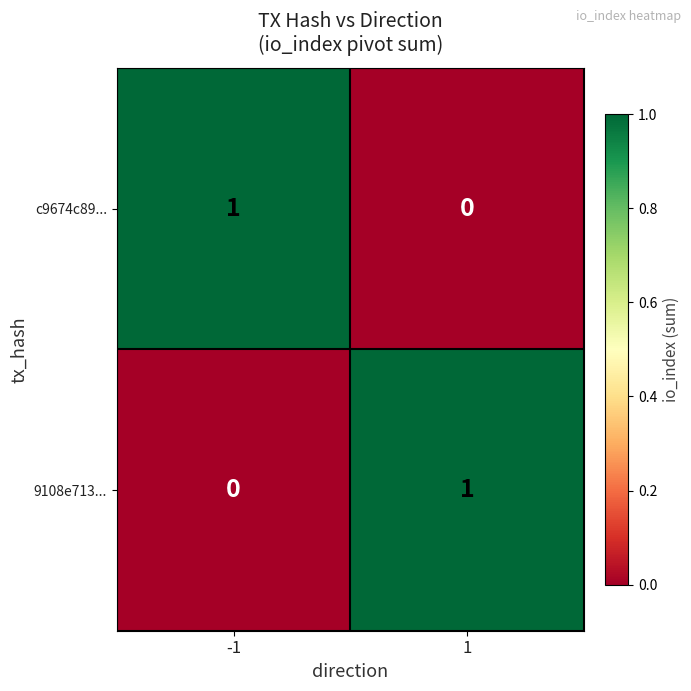

True or false: 9108e713... has a value of 1 at -1.

False